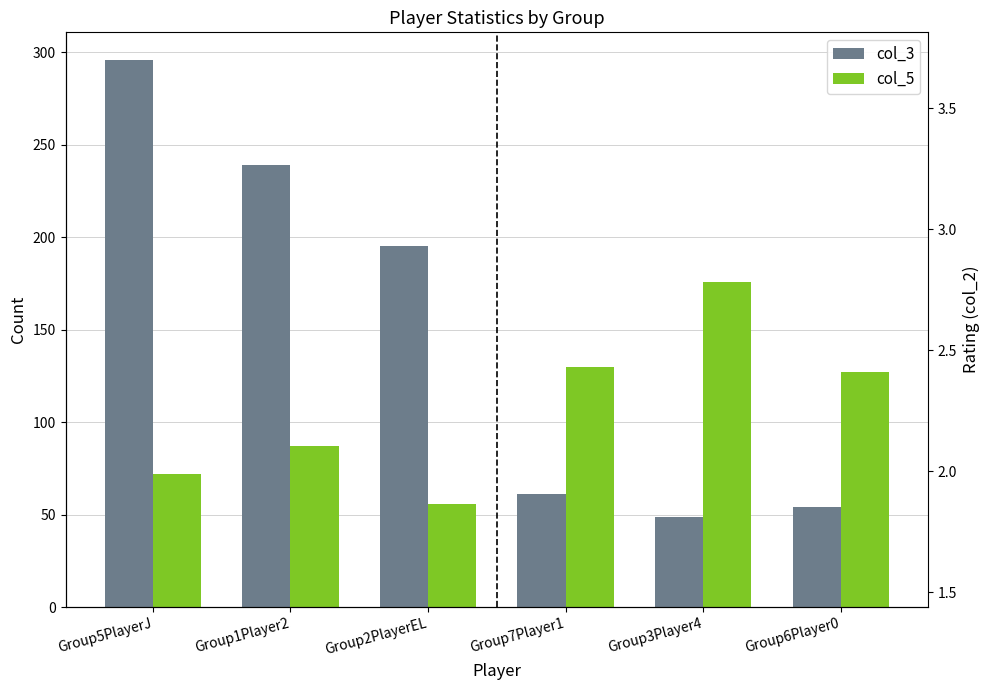

Is it true that col_5 equals 108 at Group5PlayerJ?

False